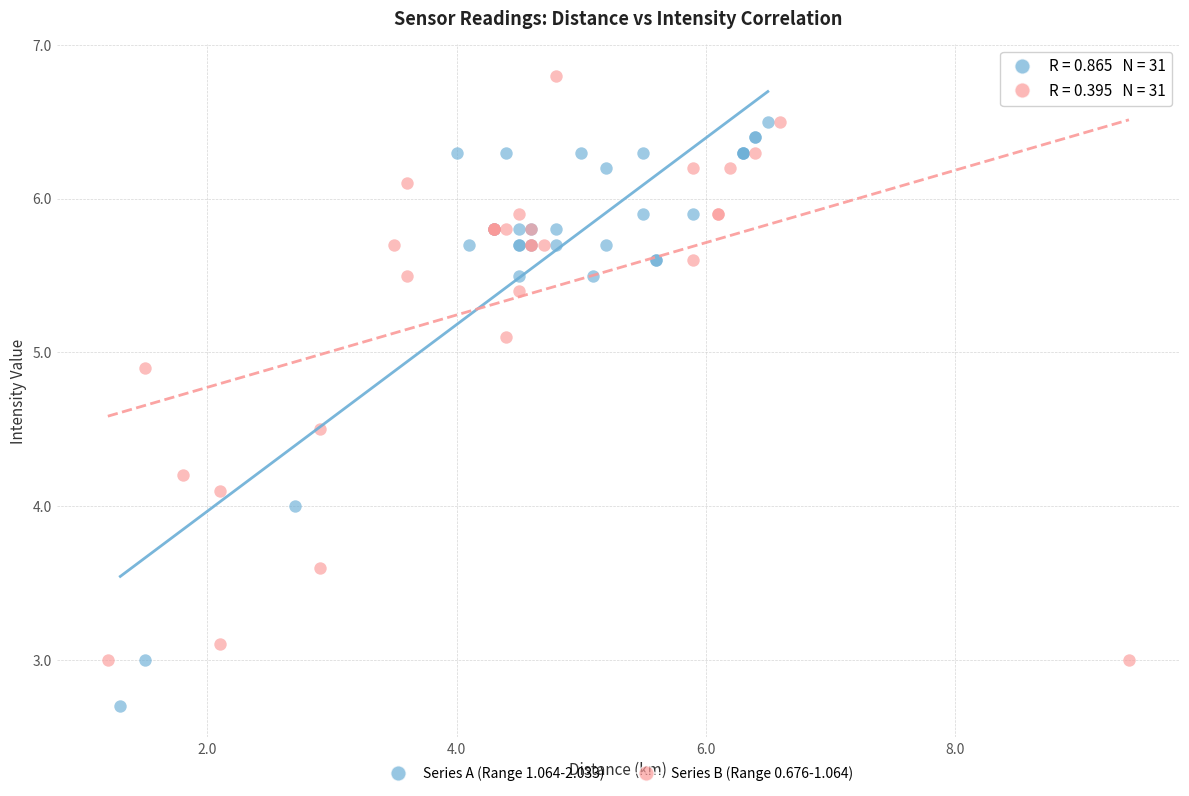

Which series reaches the minimum Y coordinate?

Series A (Range 1.064-2.033)